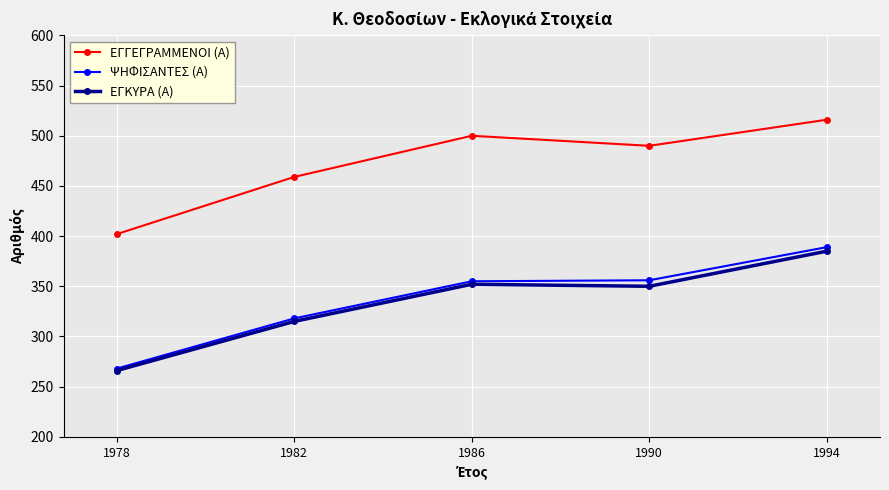

What is the value of the ΨΗΦΙΣΑΝΤΕΣ (Α) point at the 3rd from the left?

355